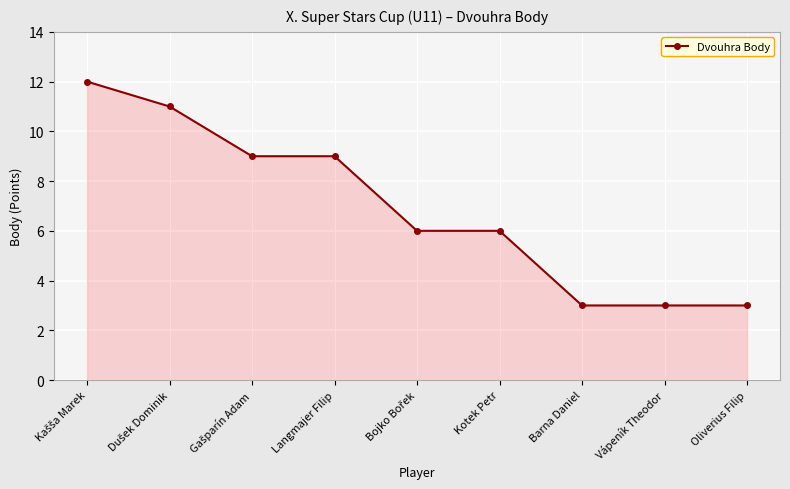

What value does the data have at Vápeník Theodor?

3